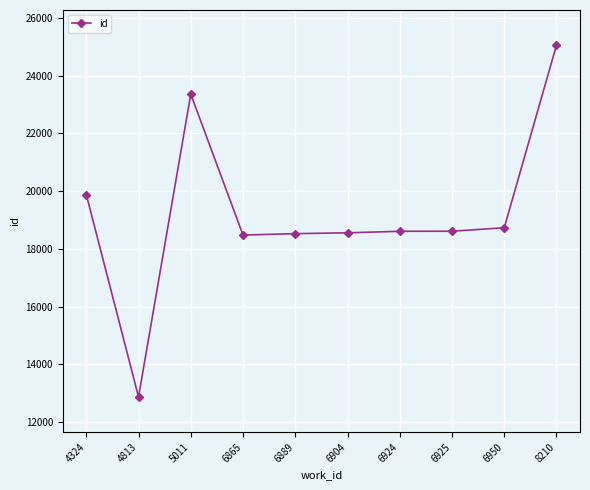

At which category does the data reach its first local peak?

5011